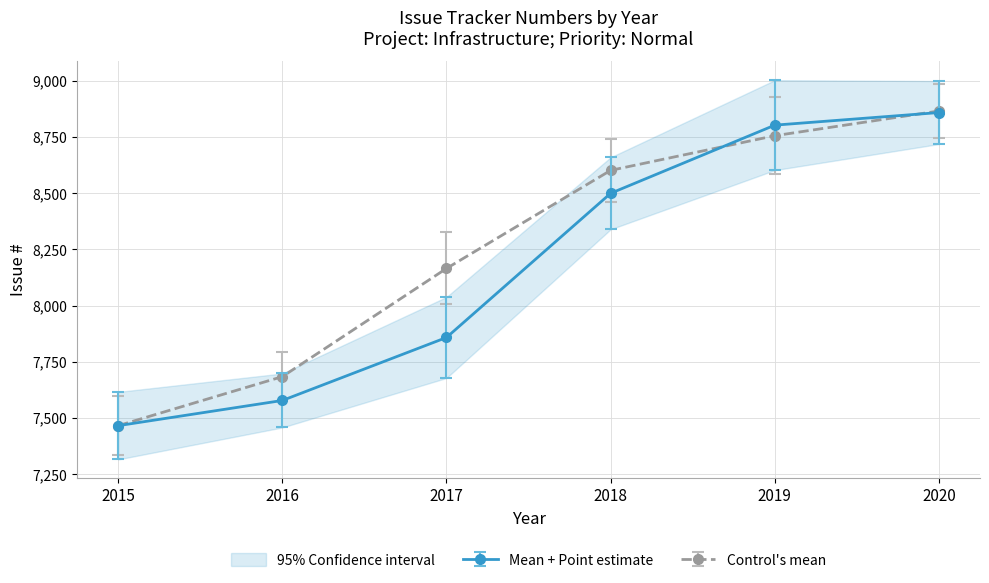

How many intersections are there between Mean + Point estimate and Control's mean?

2